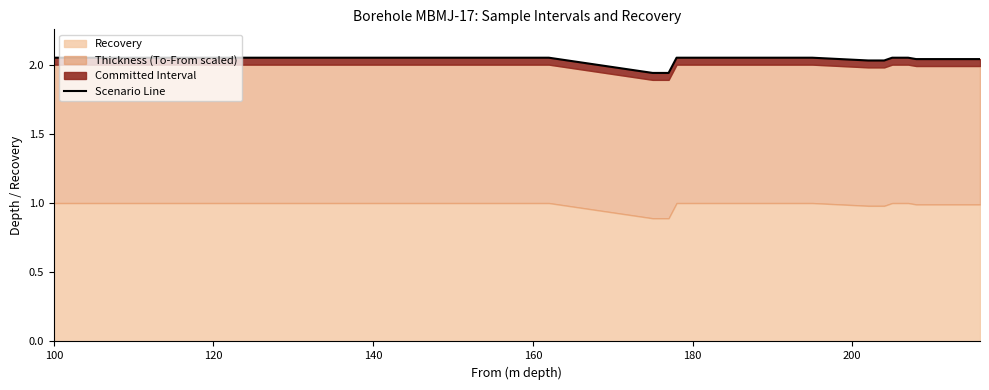

Which label corresponds to the largest value in the chart?

100